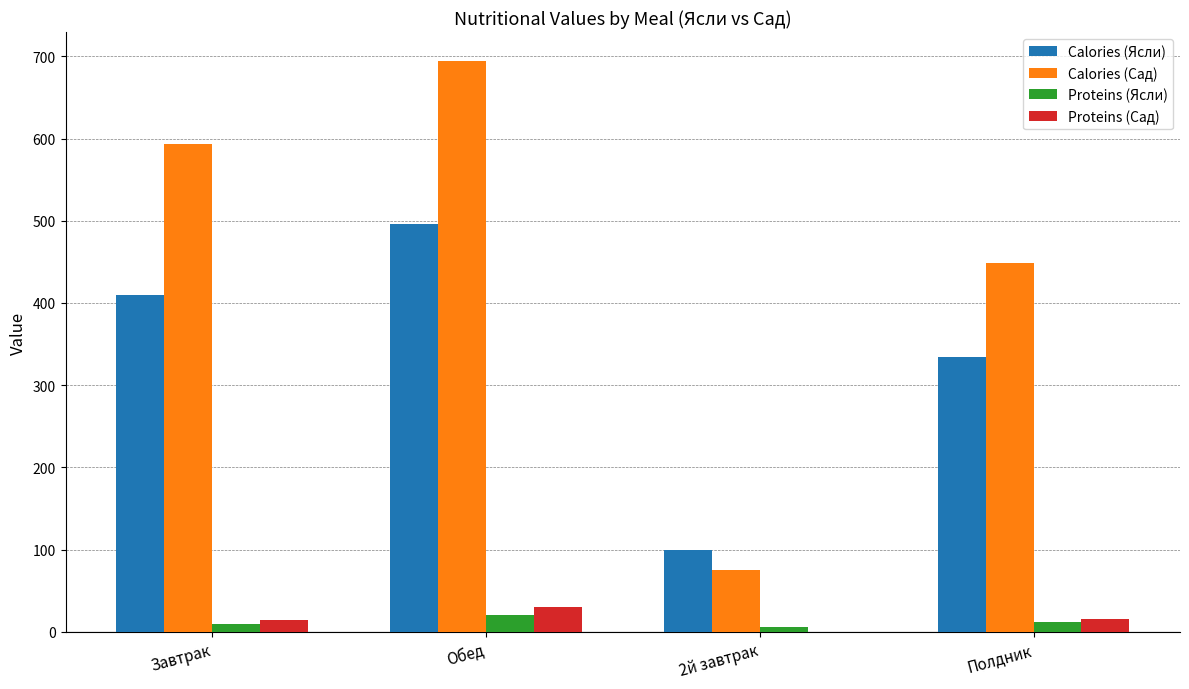

How many data points in Proteins (Ясли) are above 11?

2